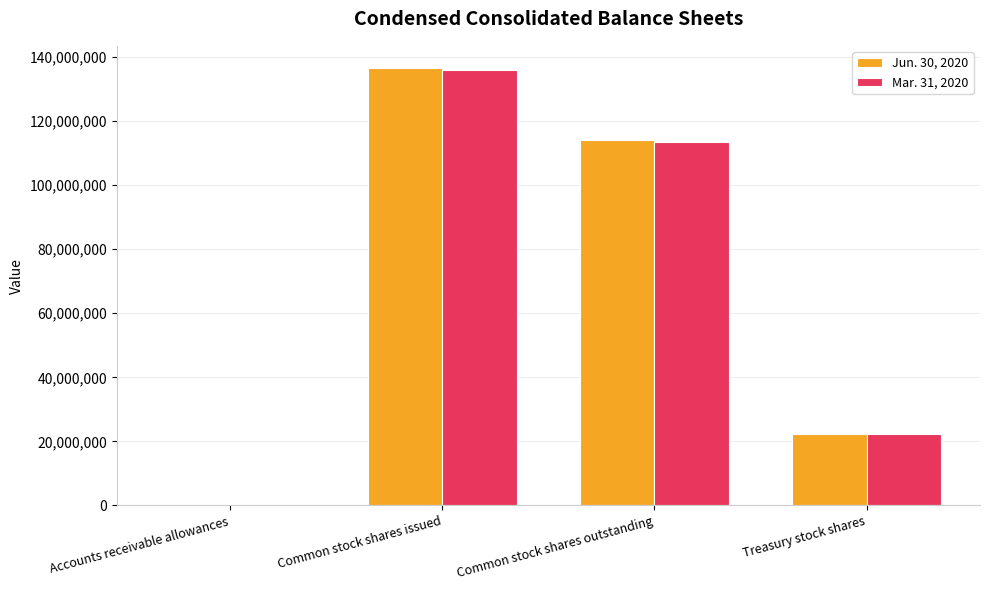

The Mar. 31, 2020 series shows 22421000 at Treasury stock shares. True or false?

True